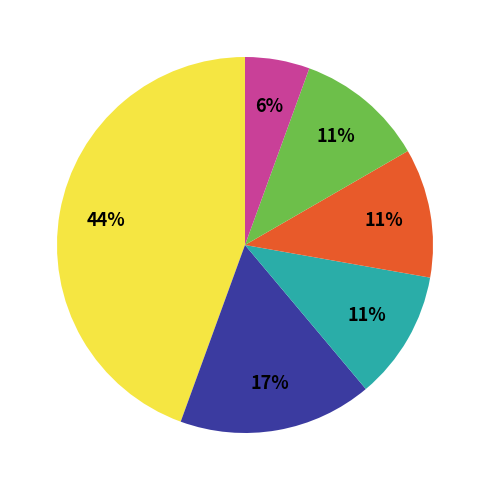

To the nearest percent, what is the average slice percentage?

17%